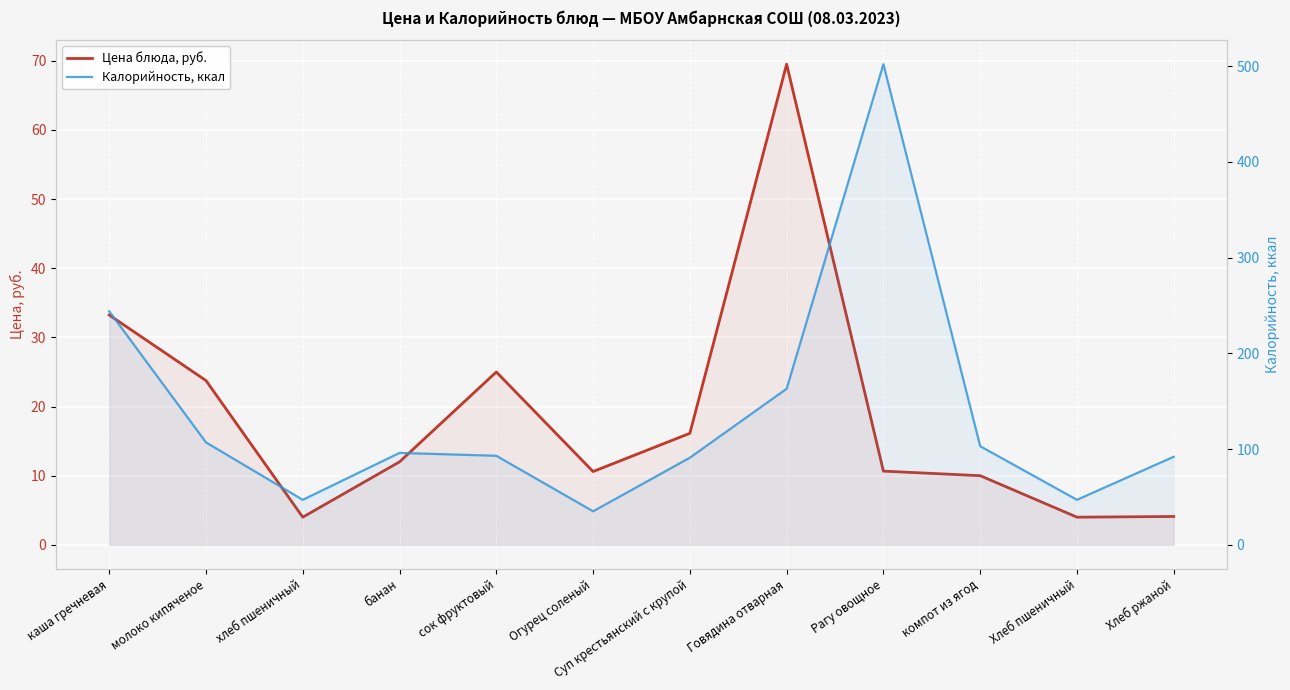

What is the average value of the Цена блюда, руб. series?

18.6